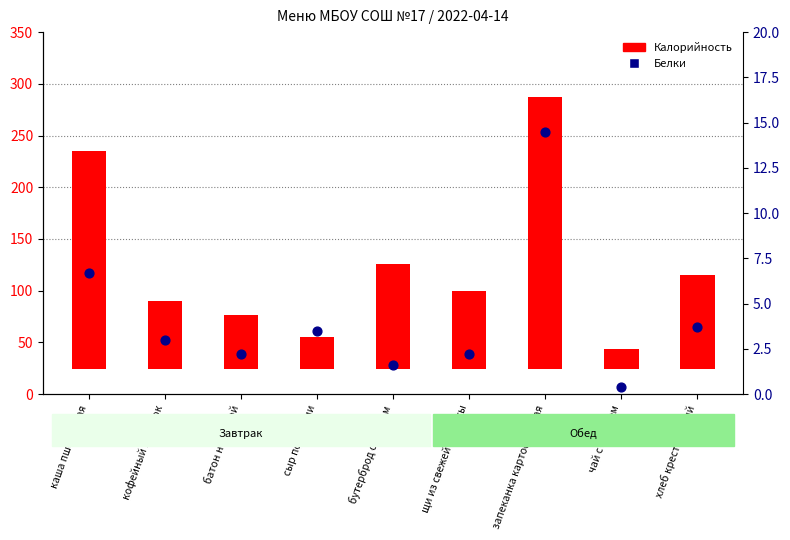

Which series reaches the maximum Y coordinate?

Калорийность